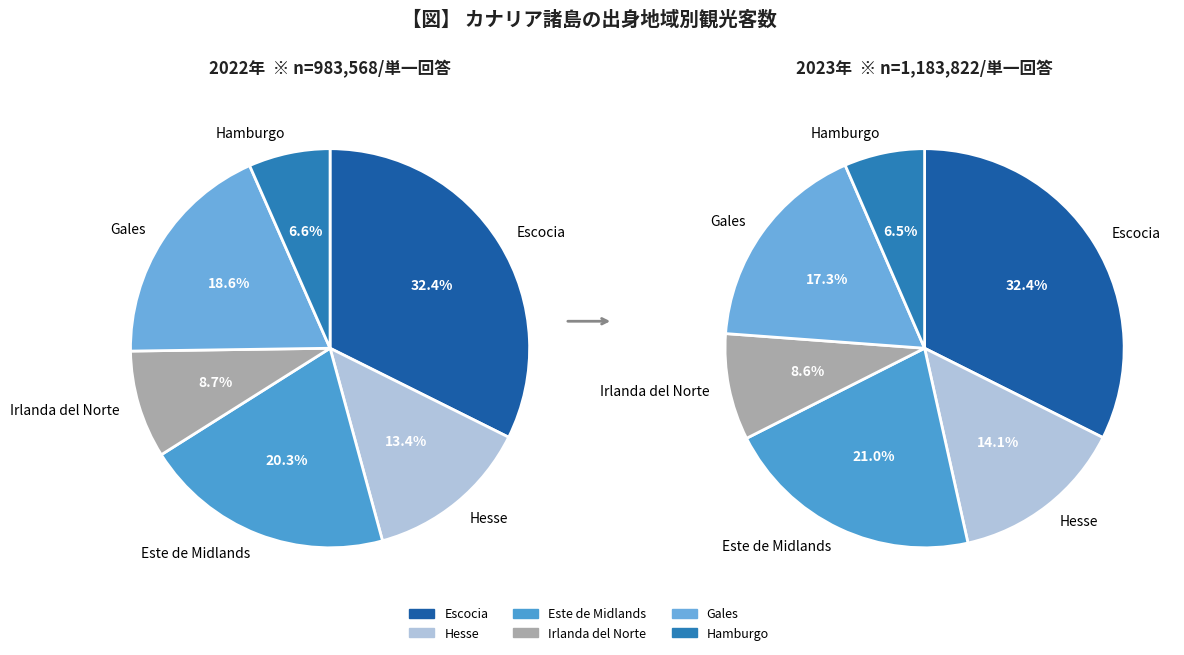

To the nearest percent, what is the difference between the Escocia and Irlanda del Norte slice percentages?

24%